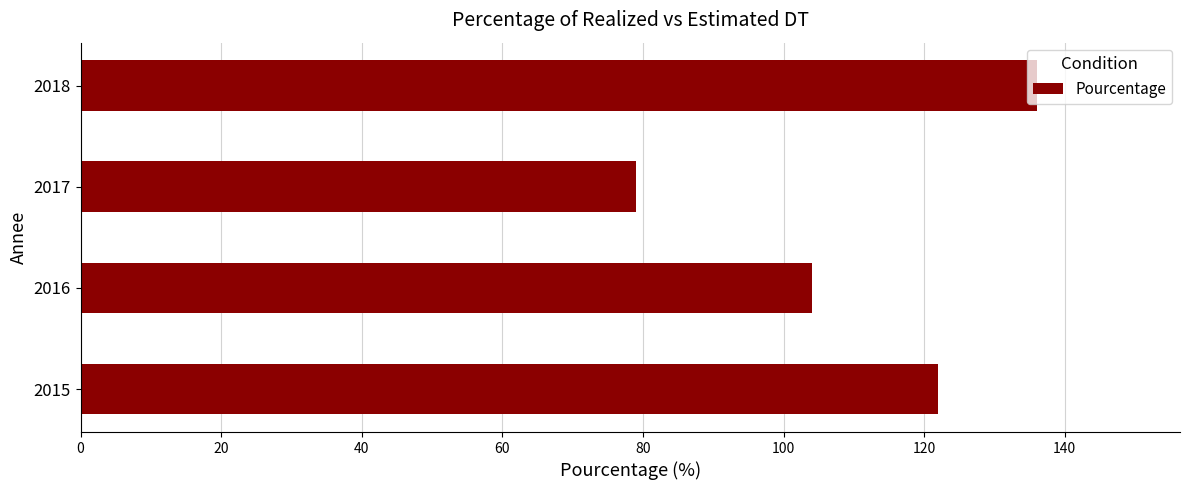

The chart shows a value of 79 at 2017. True or false?

True